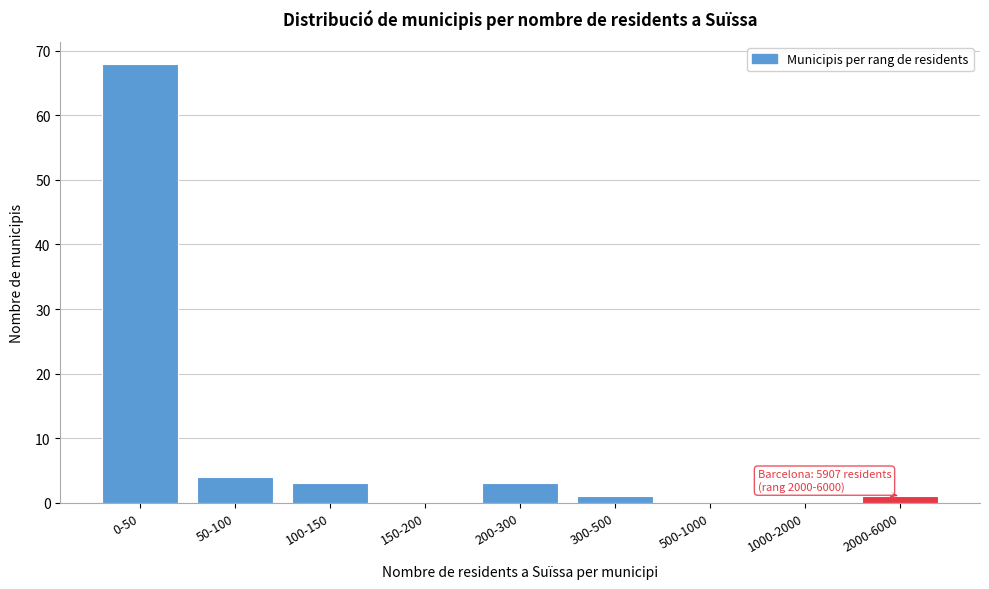

Reading right to left, list all the values displayed in this chart.

2000-6000=1	1000-2000=0	500-1000=0	300-500=1	200-300=3	150-200=0	100-150=3	50-100=4	0-50=68